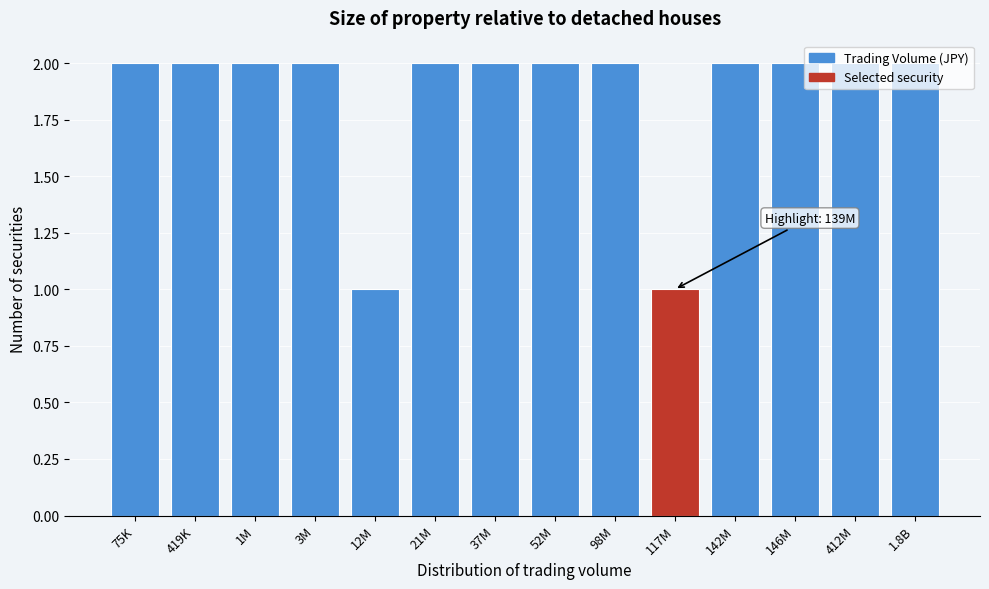

What is the label of the 14th bar from the right?

75K